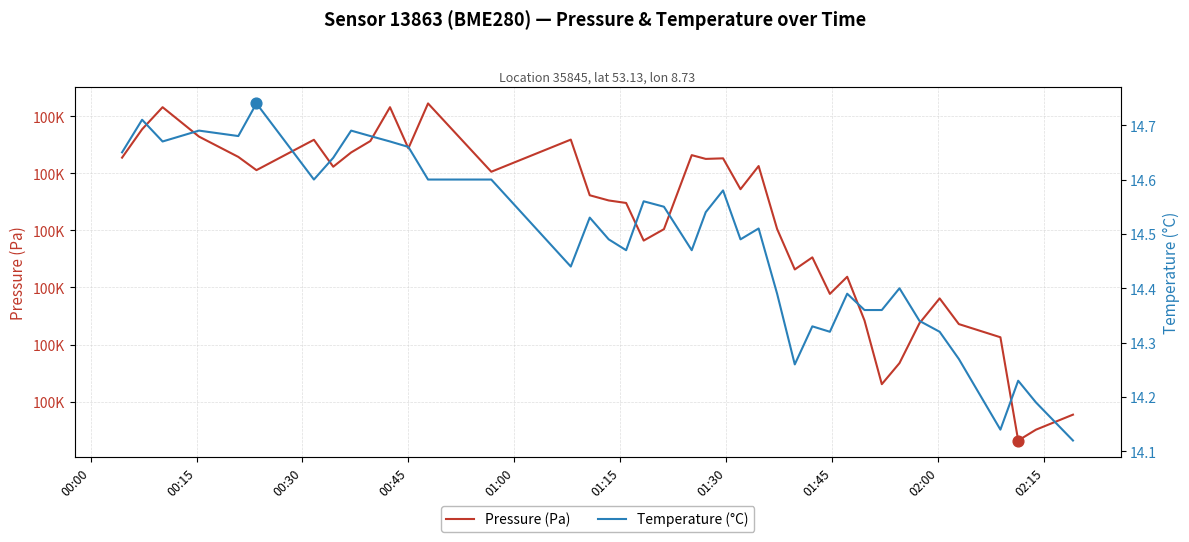

Which series has the largest total across all categories?

Pressure (Pa)